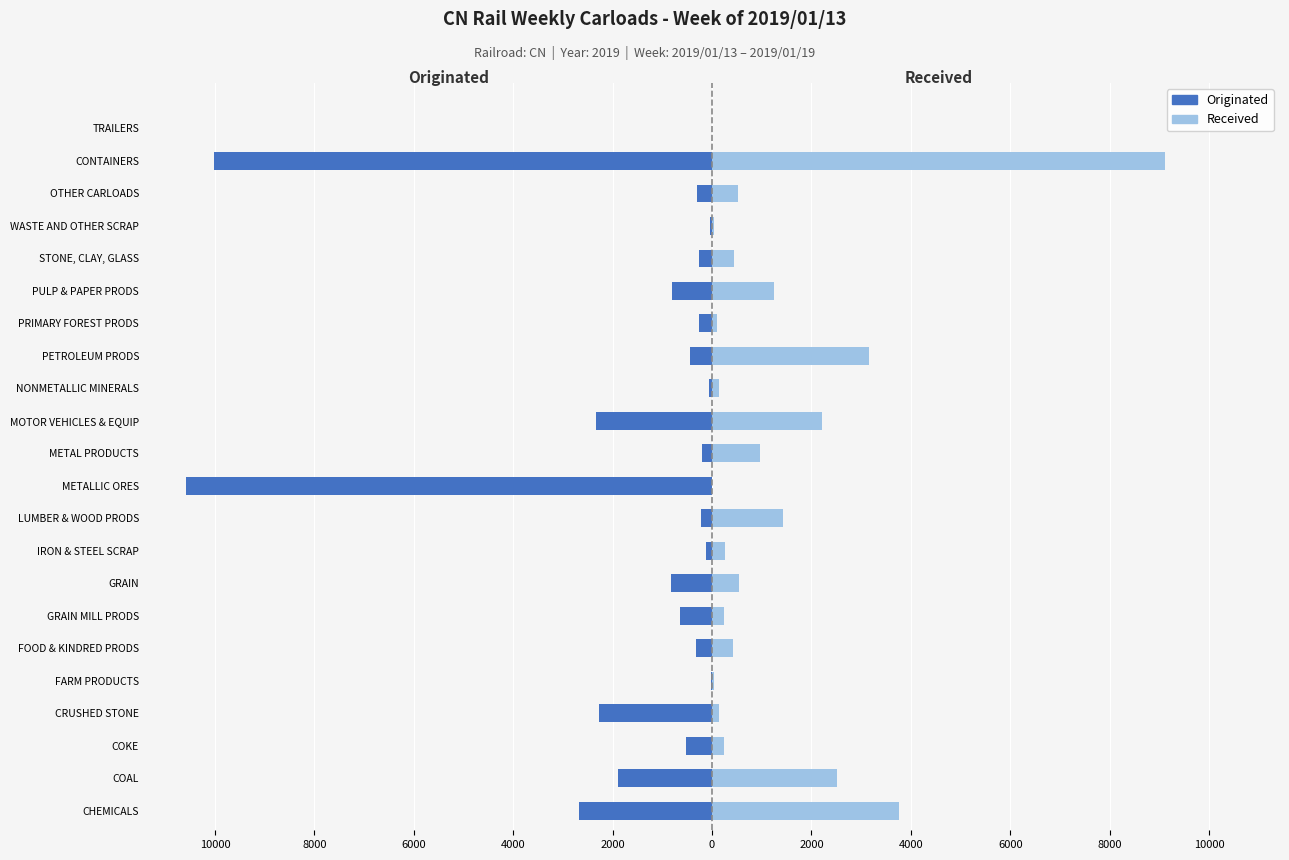

Which series has the largest range (max minus min)?

Originated